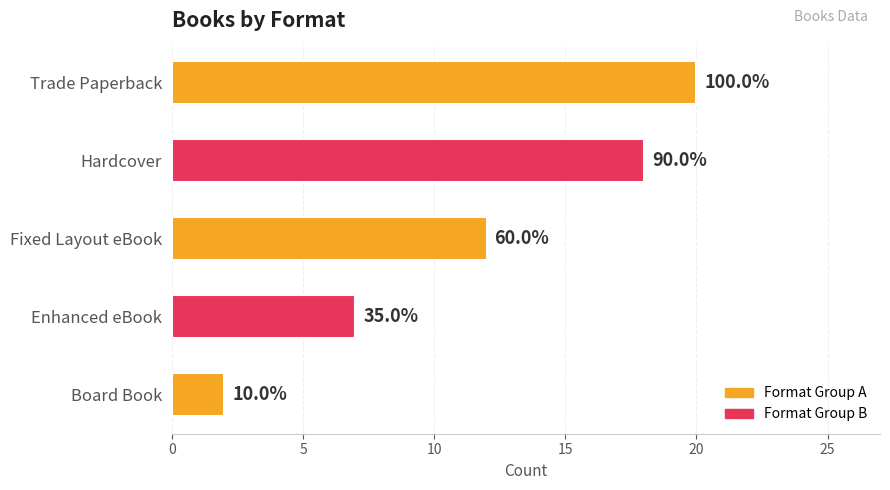

List the labels in order of value, smallest first.

Board Book, Enhanced eBook, Fixed Layout eBook, Hardcover, Trade Paperback